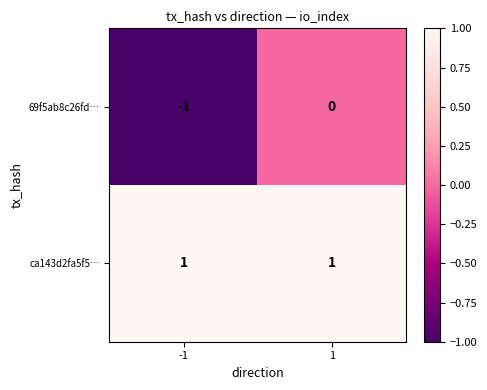

Is the value of ca143d2fa5f5… at -1 greater than the value of 69f5ab8c26fd… at 1?

Yes